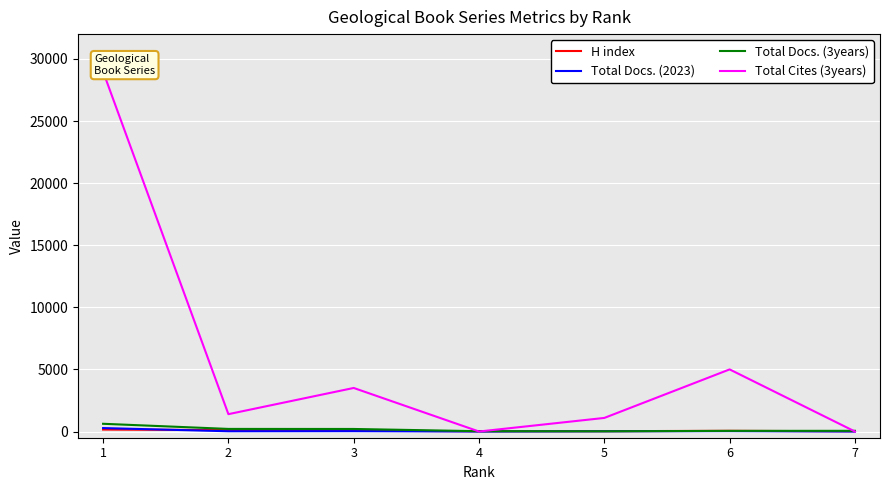

Is this an area chart (filled region under the line)?

No